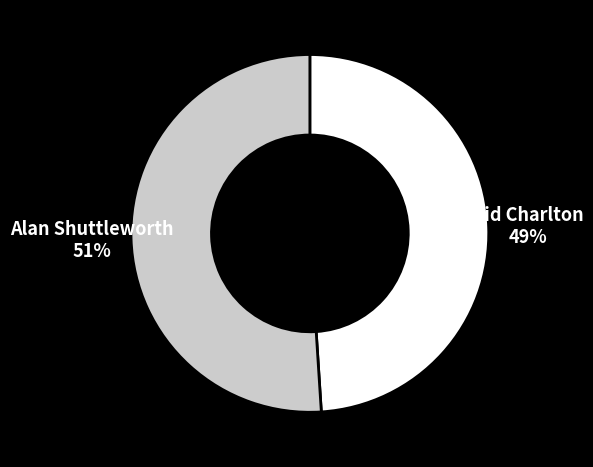

The Alan Shuttleworth slice represents 51% of the pie. True or false?

True